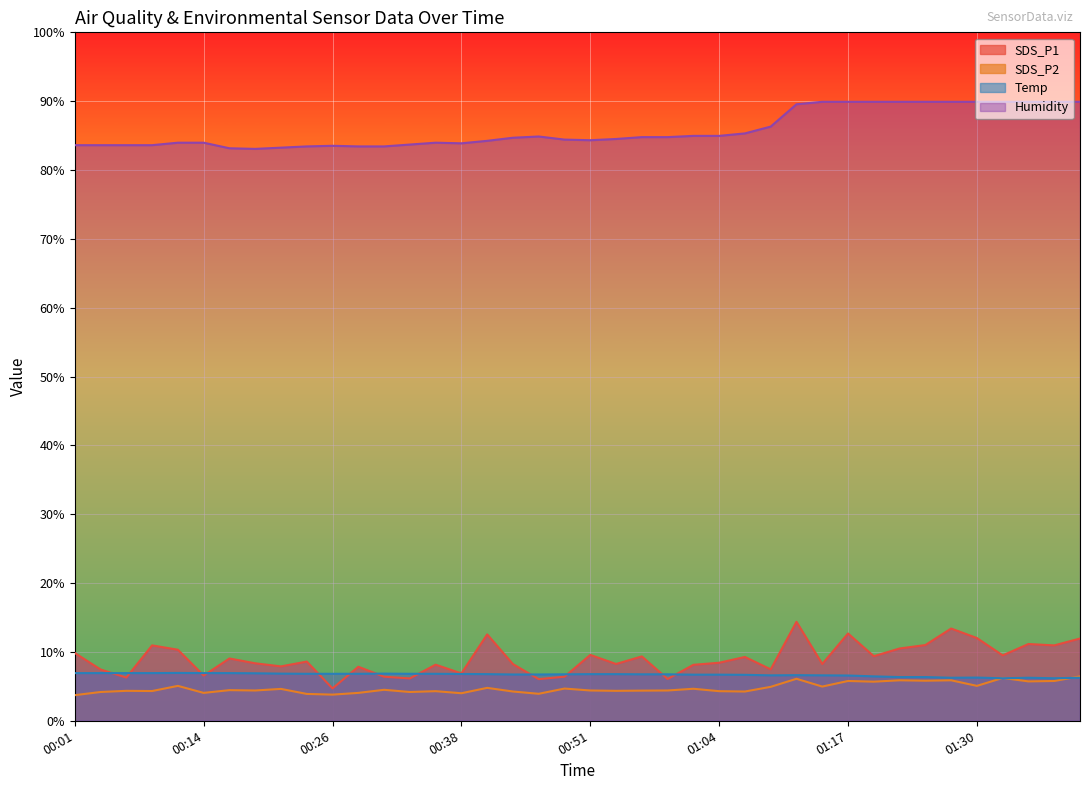

True or false: Temp and Humidity cross at least once.

False